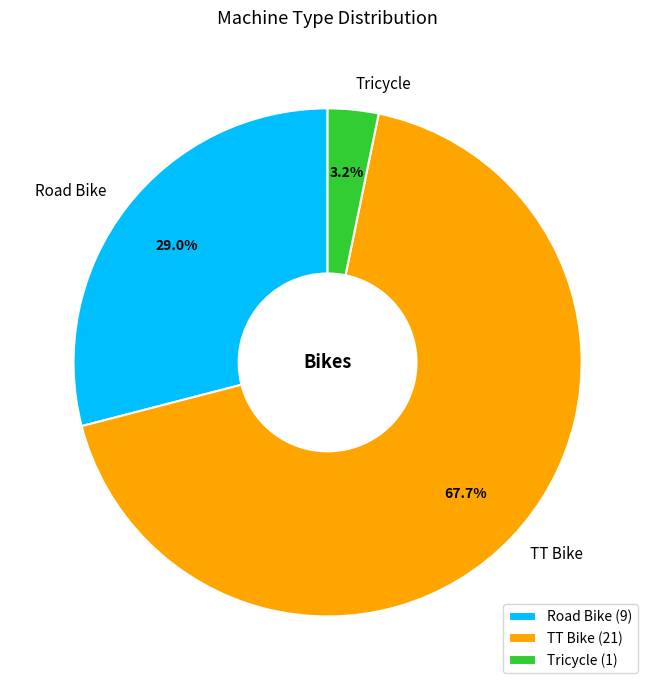

How many slices are in this pie chart?

3